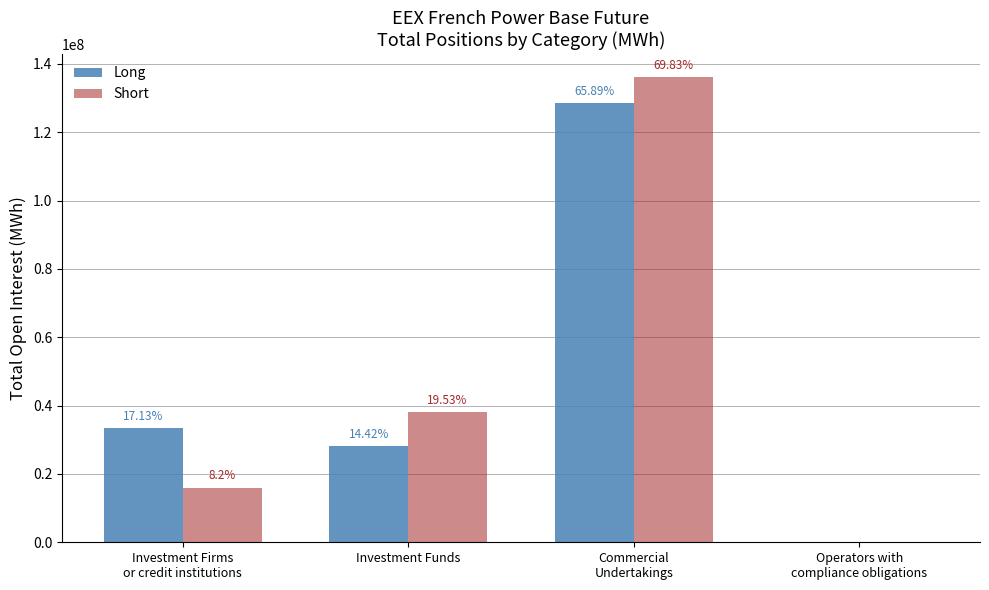

Which series has the largest range (max minus min)?

Short